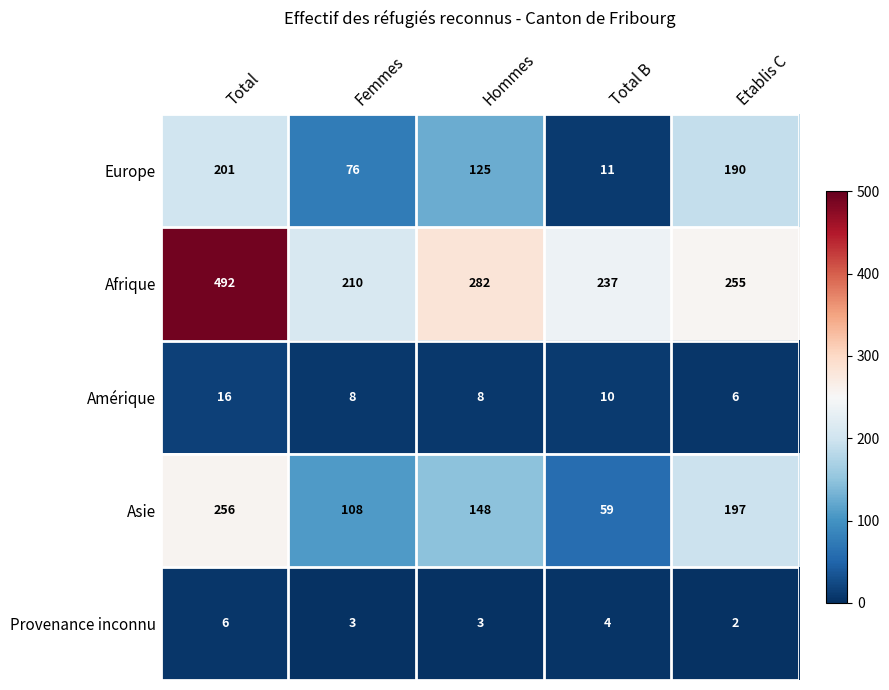

Rank the series by their maximum value, from lowest to highest.

Provenance inconnu, Amérique, Europe, Asie, Afrique